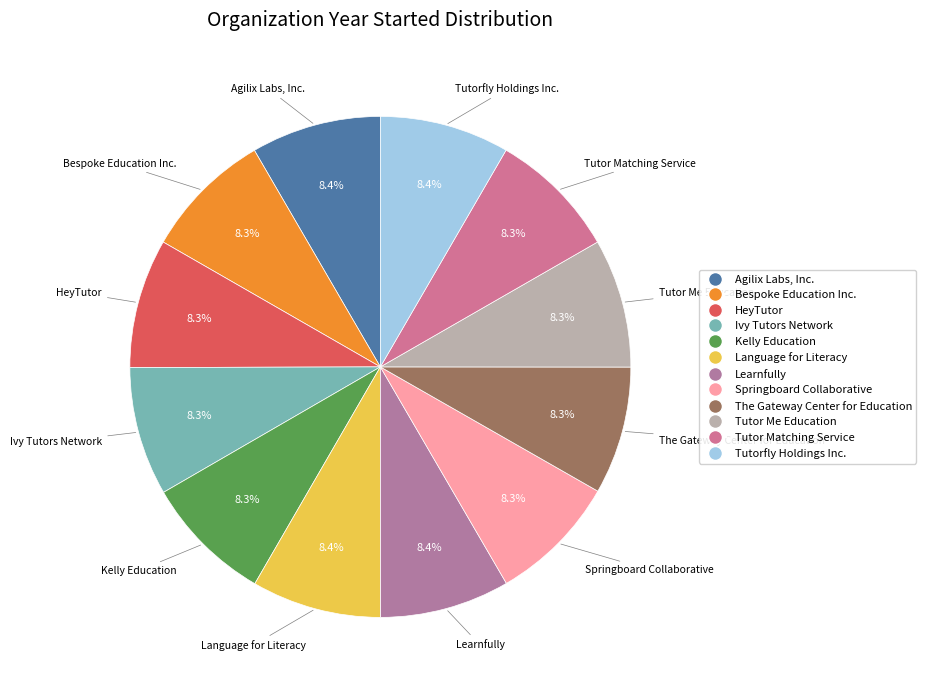

Is it true that Tutorfly Holdings Inc. is 20% of the pie?

False